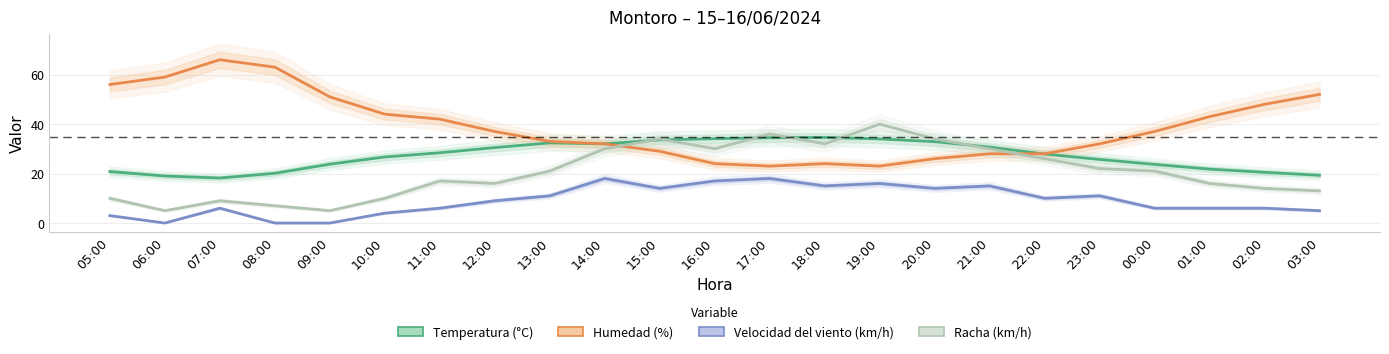

What is the sum of all Temperatura (°C) values?

625.2